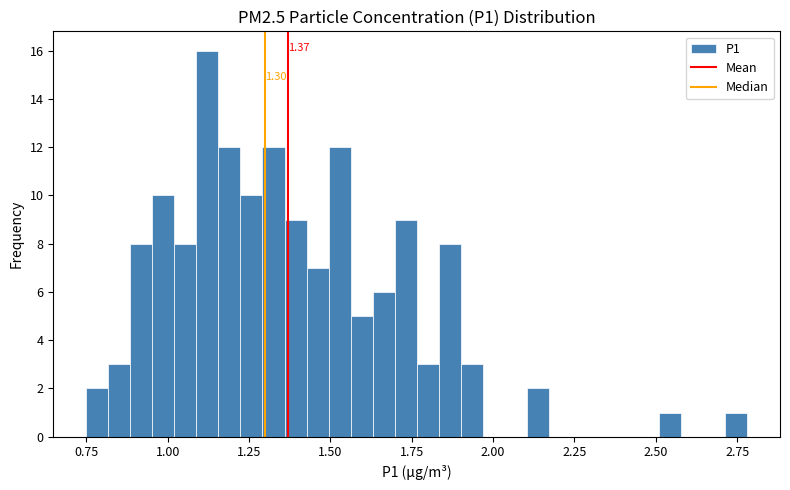

Around what value on the x-axis is the tallest bar? Give the approximate position of its centre, as read against the axis.

1.10